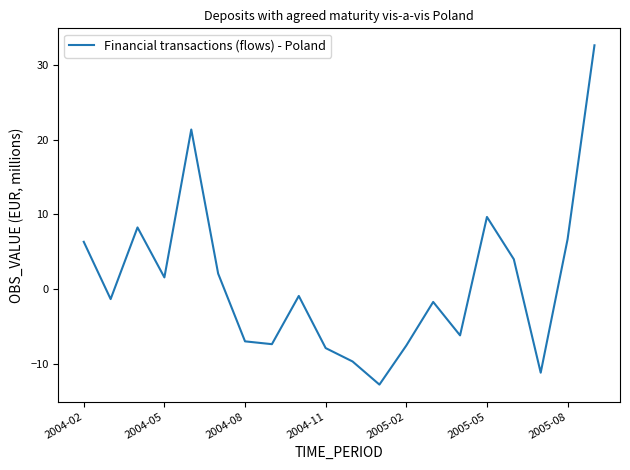

What is the difference between the maximum and minimum values?

45.3